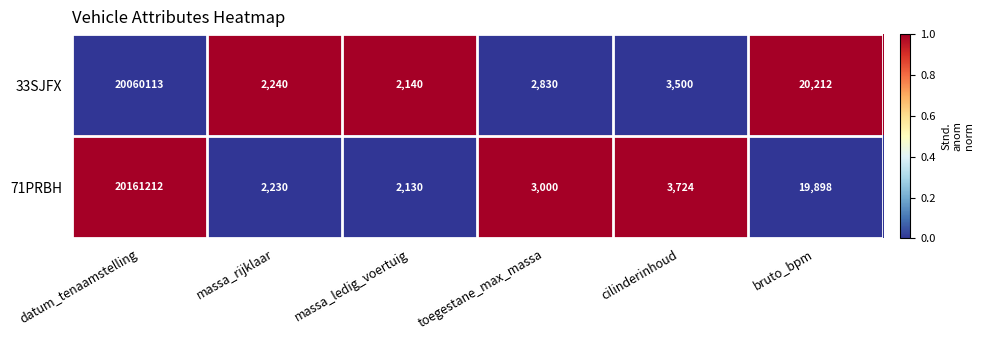

Is the value of 71PRBH at toegestane_max_massa greater than the value of 33SJFX at massa_ledig_voertuig?

Yes